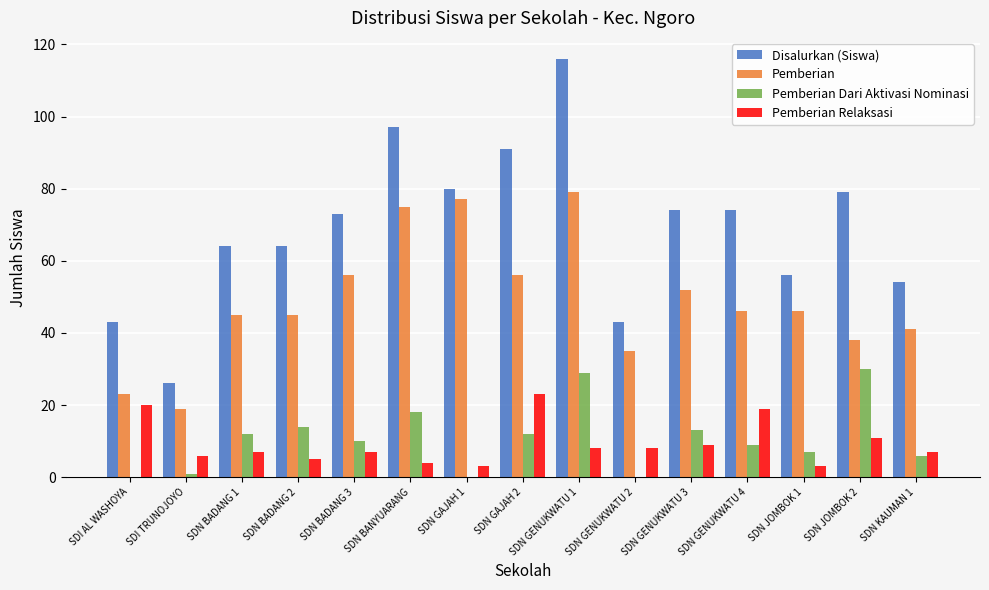

How many groups of bars are there?

15